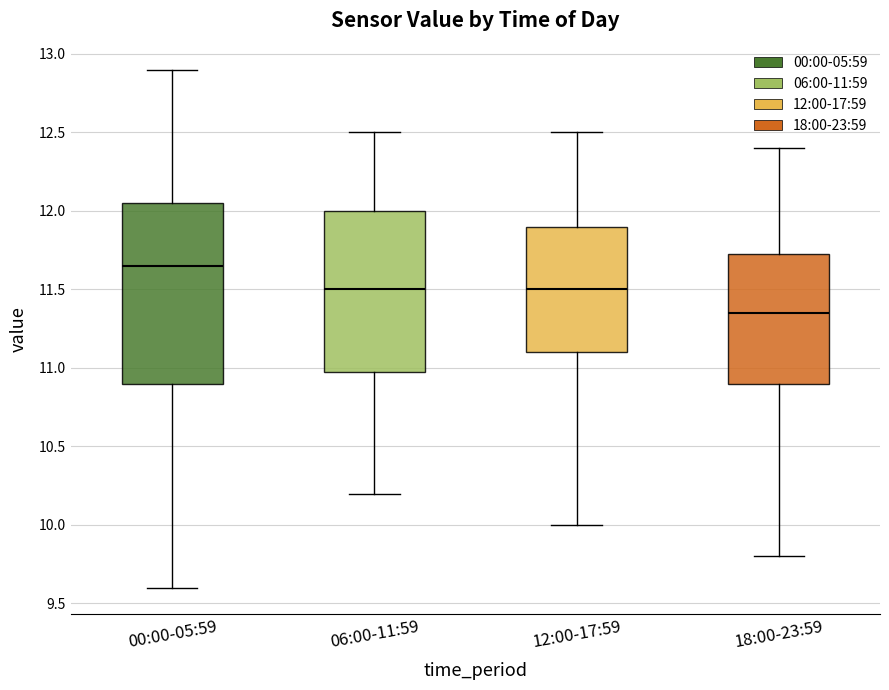

Where is the upper edge of the box for 00:00-05:59 on the y-axis? The values are not printed on the chart, so give them approximately, as read against the axis.

12.05